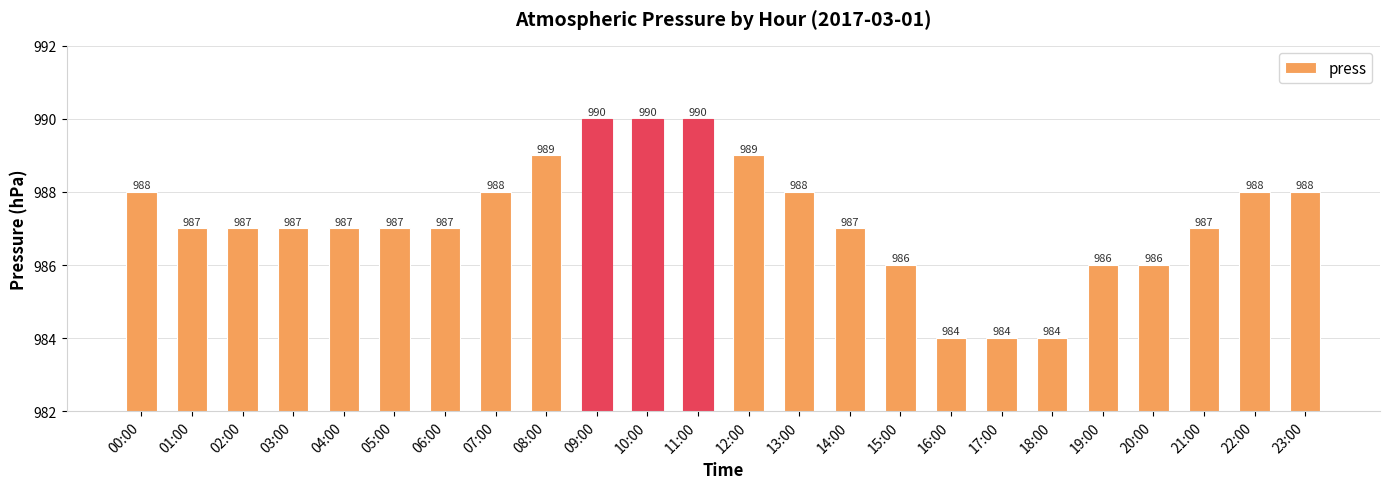

What is the difference between the maximum and second lowest values?

6